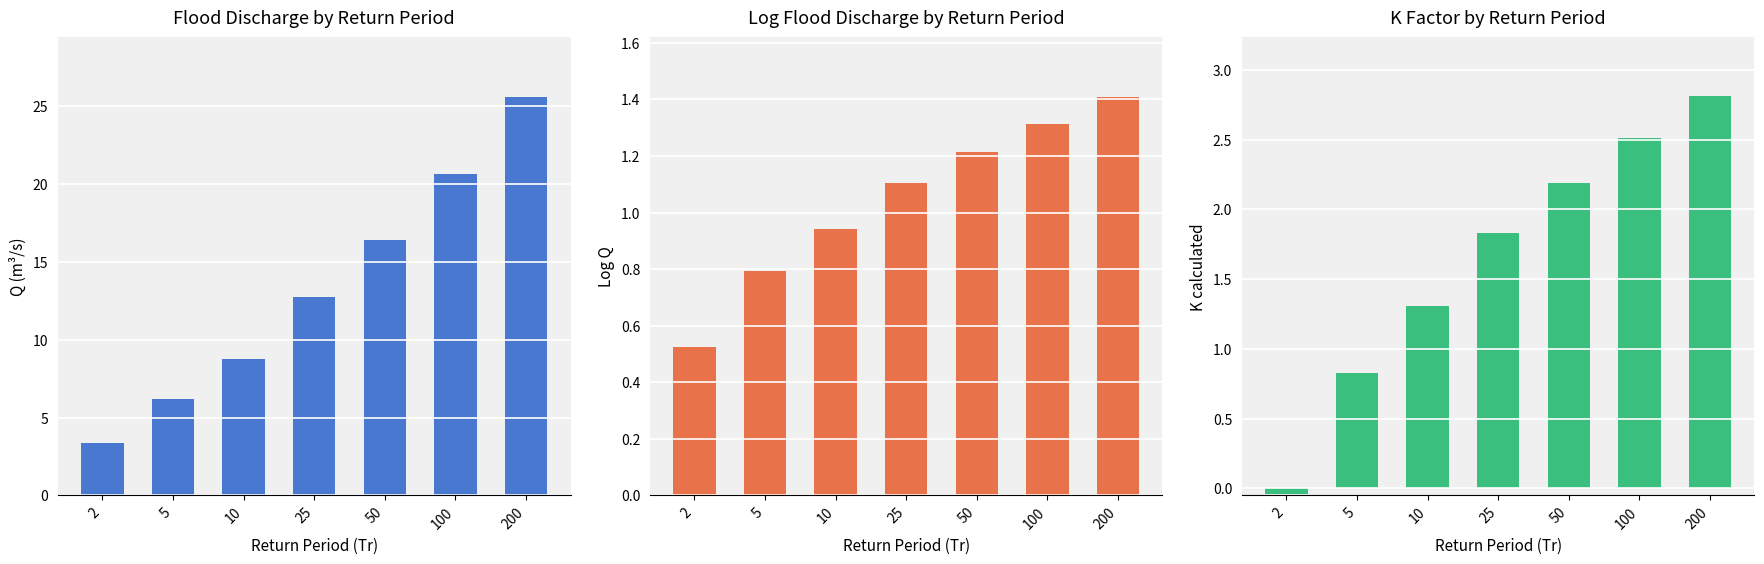

What is the sum of the Log Q values at 25 and 50?

2.3